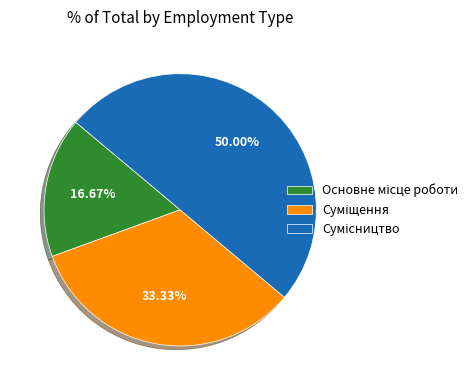

How many slices are in this pie chart?

3